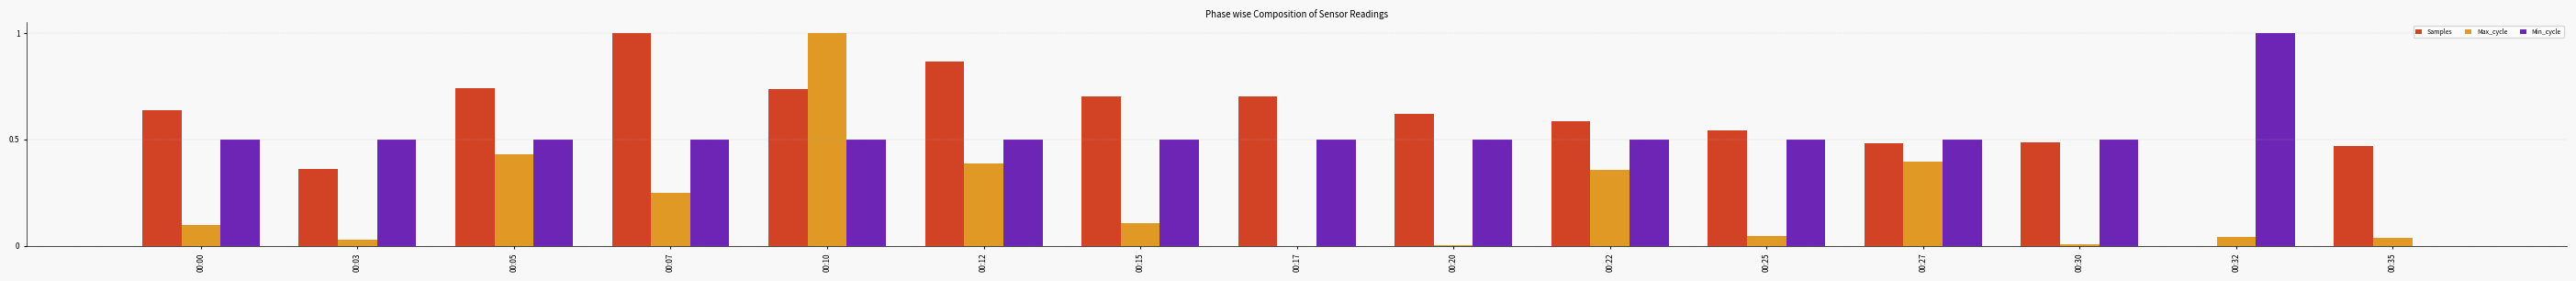

Count the number of categories in the chart.

15